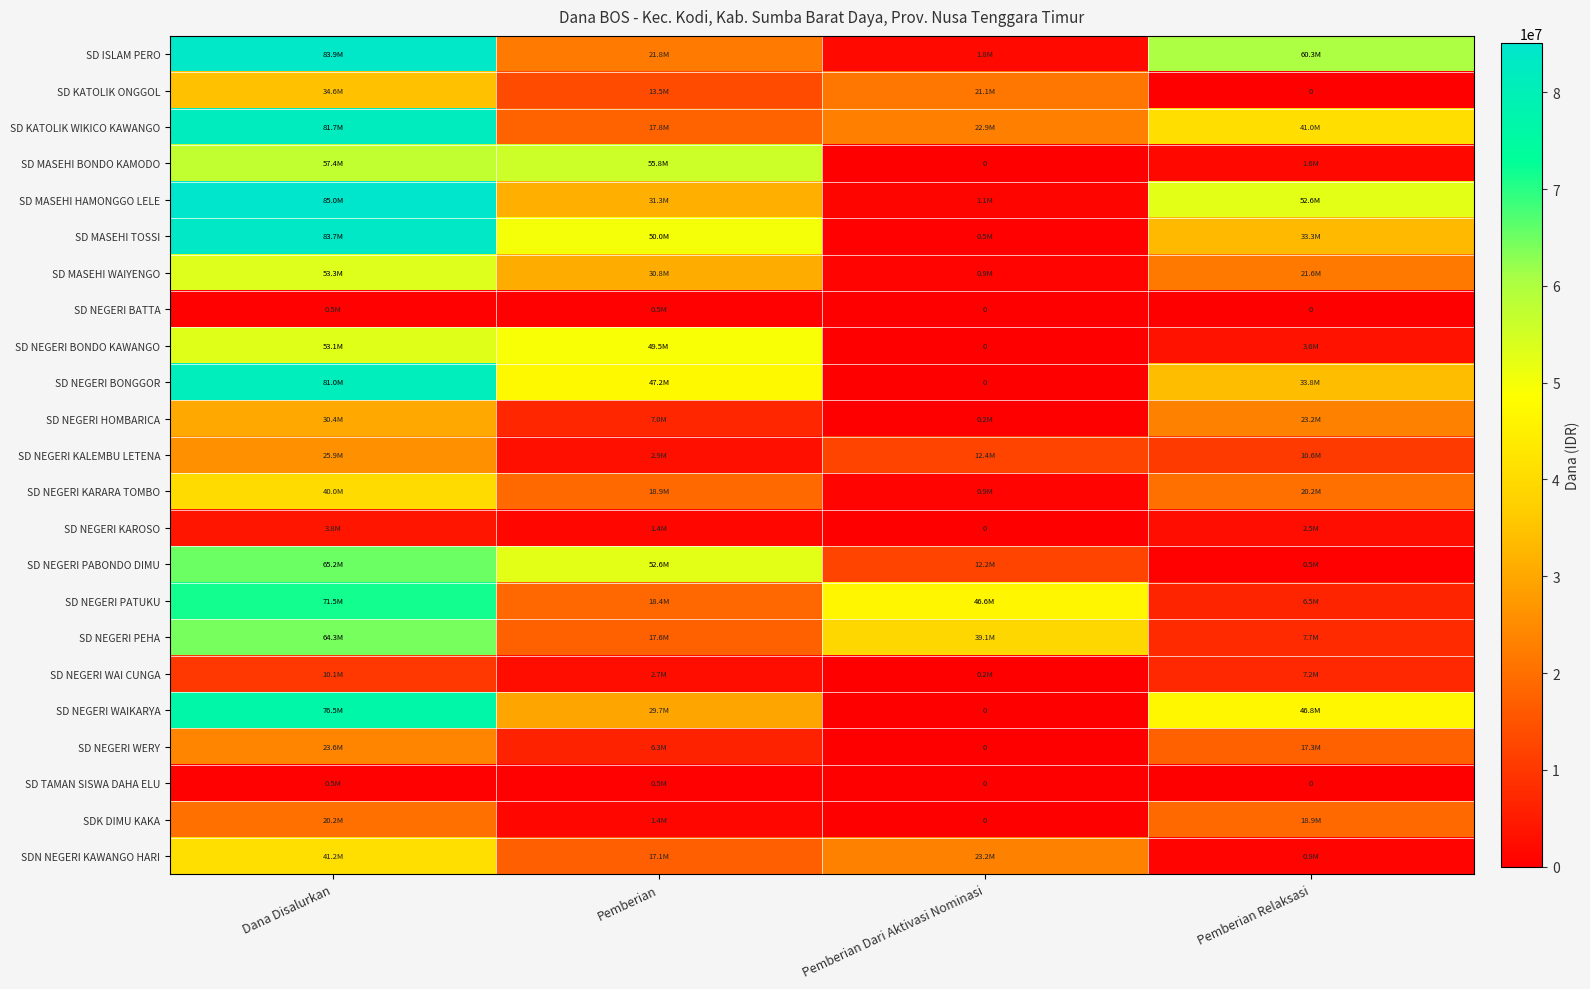

What is the difference between the highest and lowest values at Pemberian?

55350000